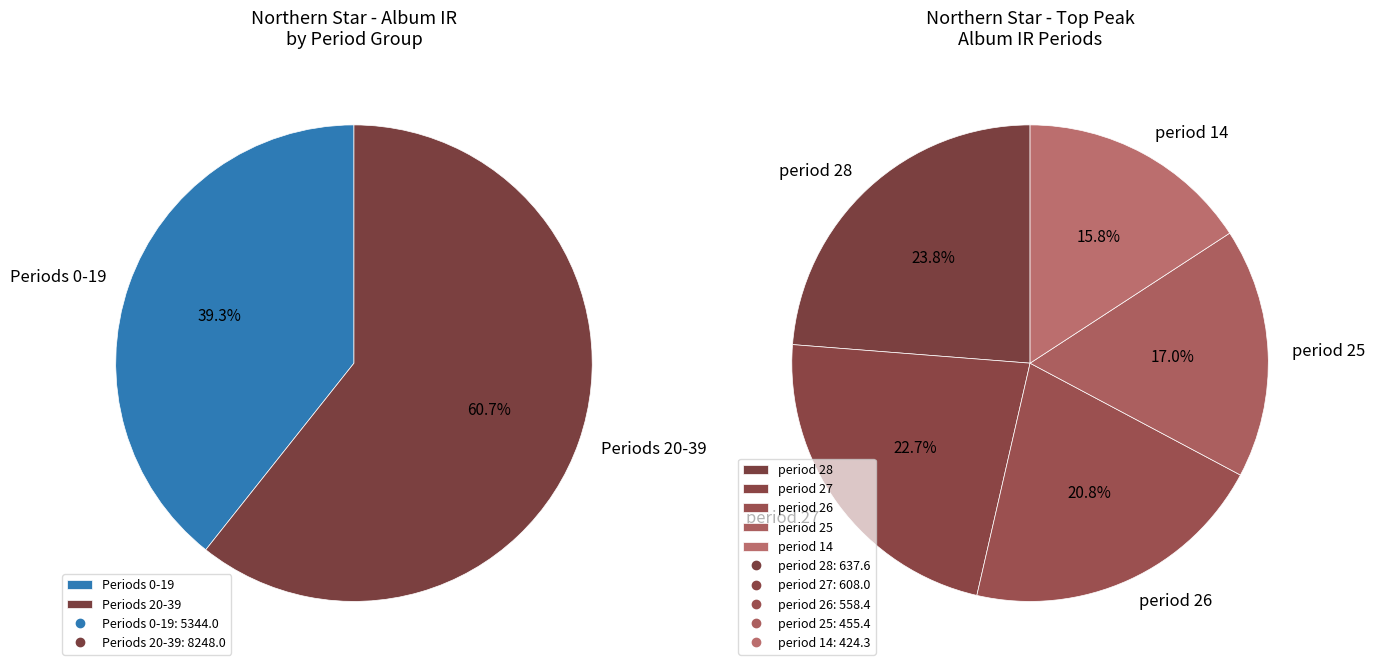

Is 12 the majority of the pie?

No